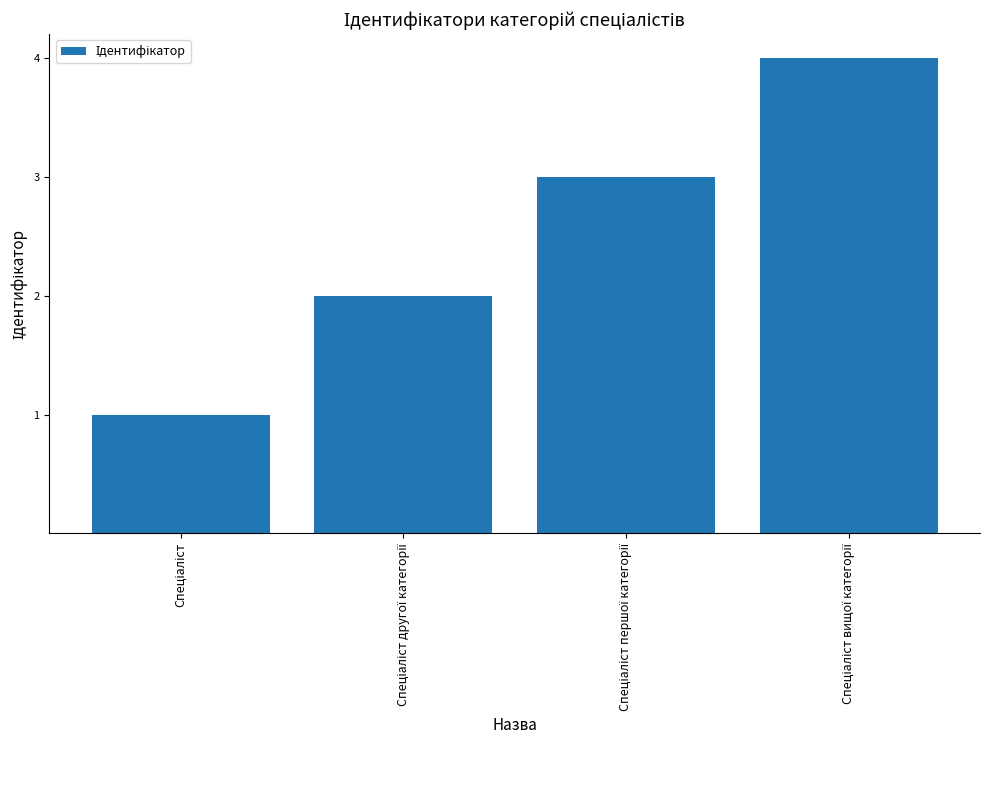

What is the difference between the maximum and minimum values?

3